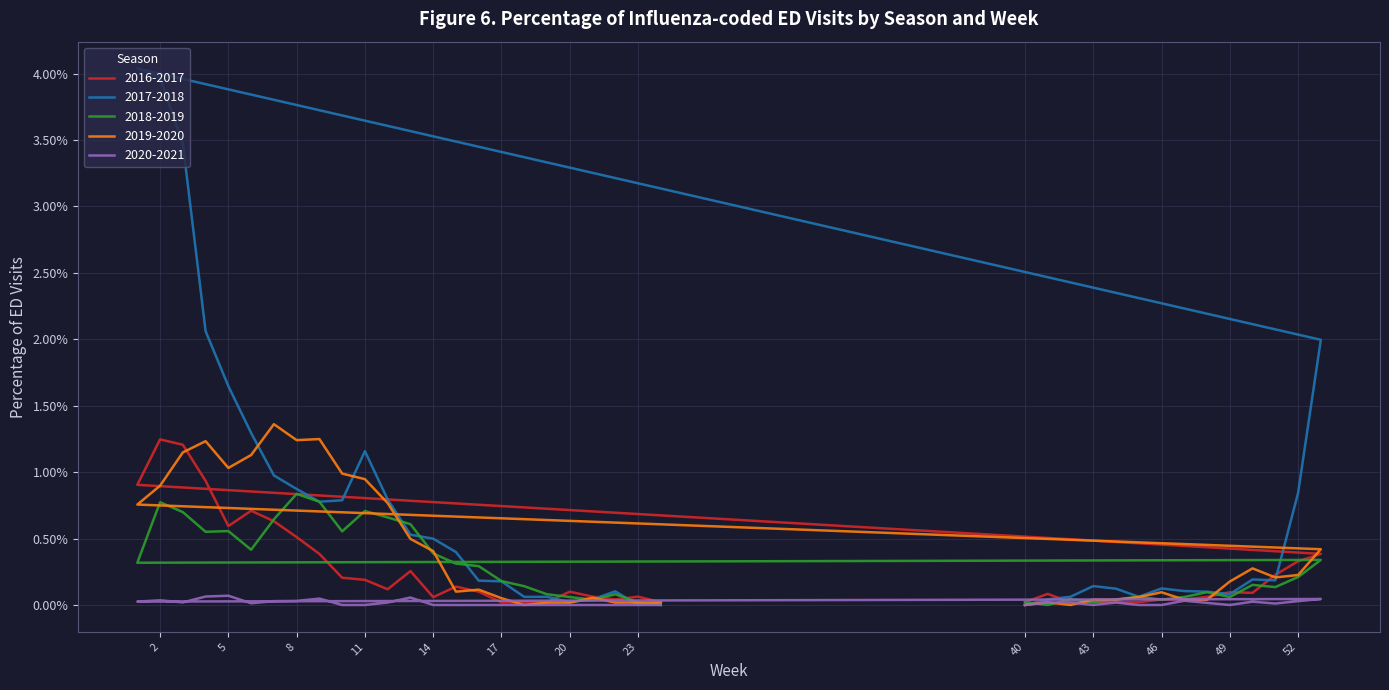

Is it true that 2016-2017 equals 0.0 at 47?

True